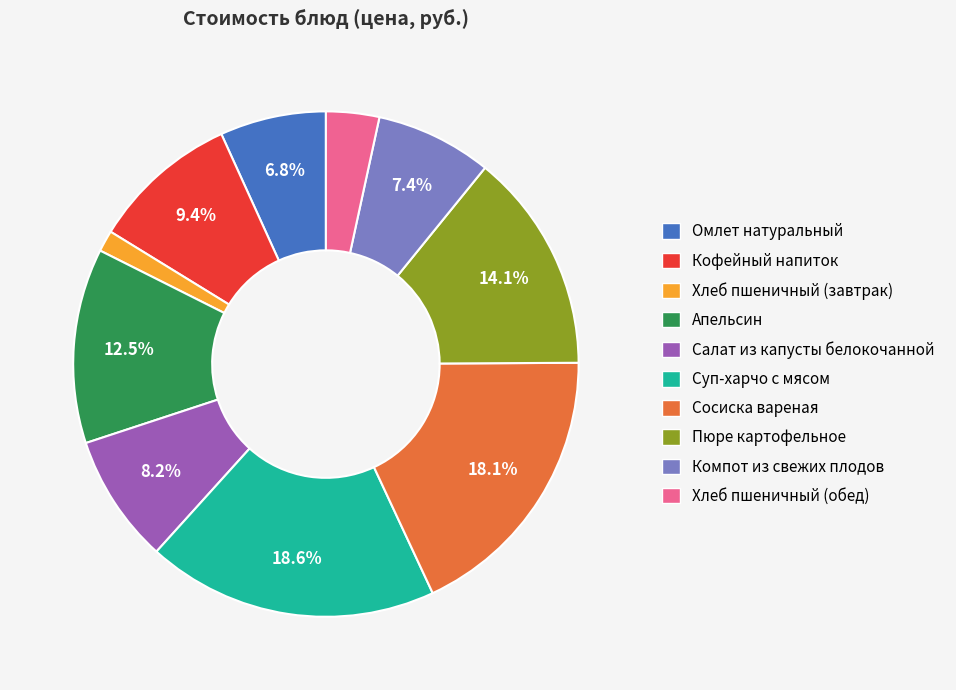

Which has a higher value, Хлеб пшеничный (завтрак) or Салат из капусты белокочанной?

Салат из капусты белокочанной